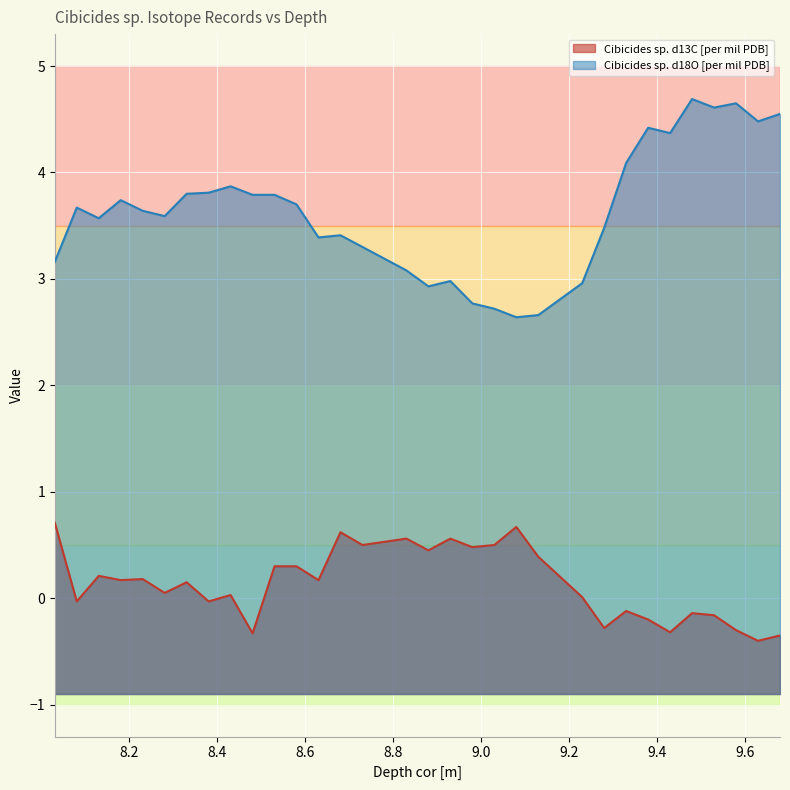

The Cibicides sp. d18O [per mil PDB] series shows 4.1 at 9.33. True or false?

True